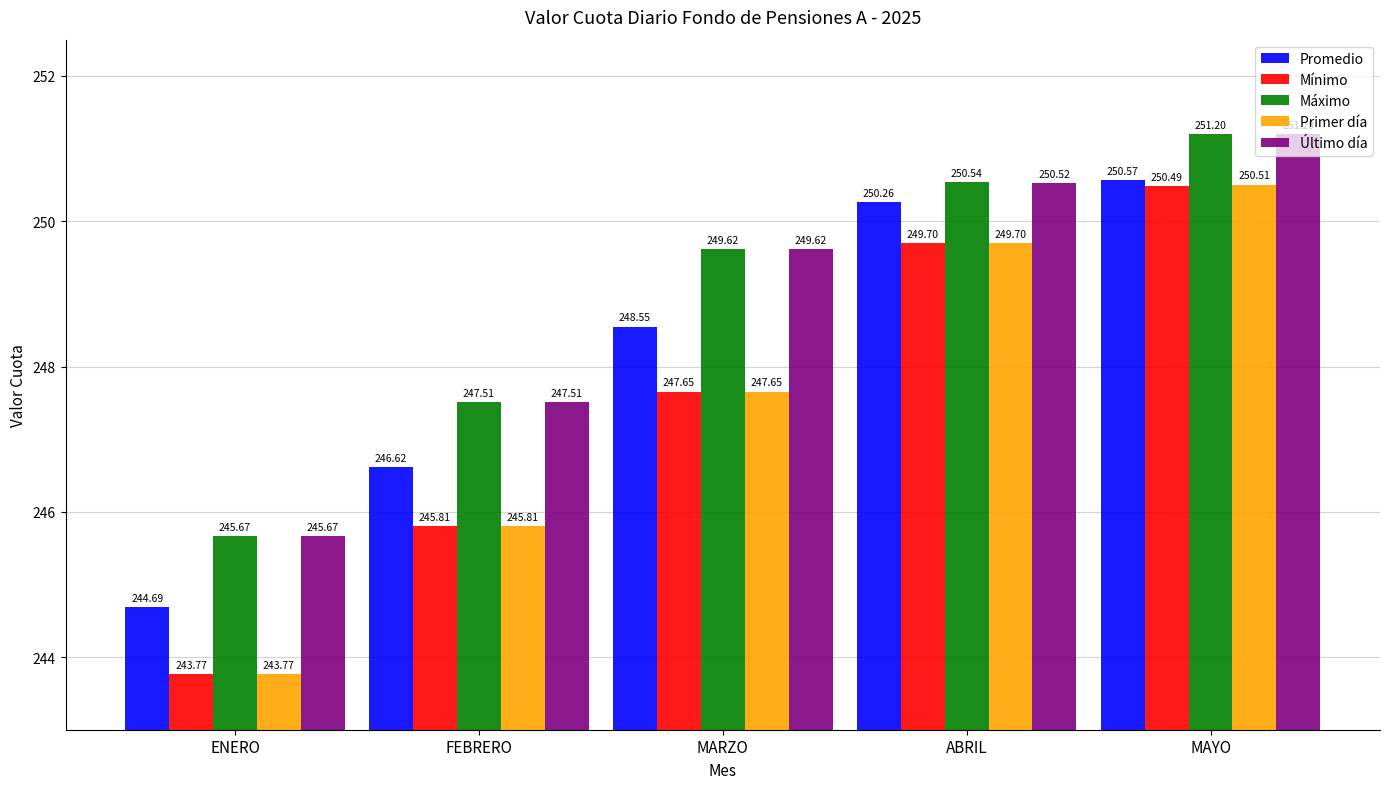

Which series has the widest spread of values?

Primer día